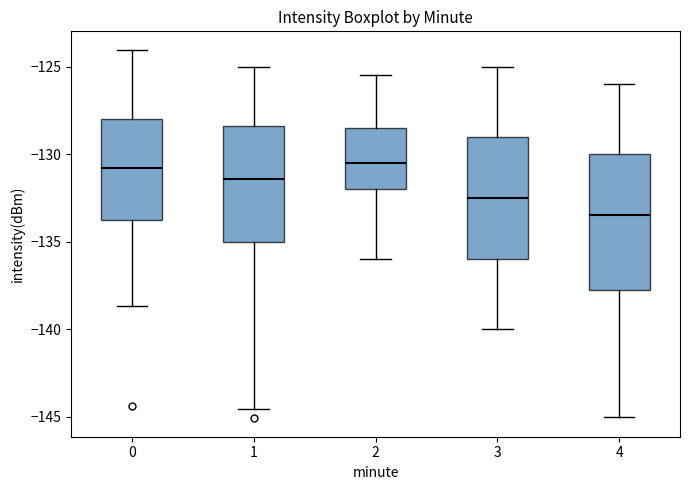

Reading left to right, read every box against the y-axis: the position of its median line, the range the box covers, and the ends of its whiskers. The values are not printed on the chart, so give them approximately, as read against the axis.

0: median -131.0, box -133.5 to -128.0, whiskers -138.5 to -124.0
1: median -131.5, box -135.0 to -128.5, whiskers -144.5 to -125.0
2: median -130.5, box -132.0 to -128.5, whiskers -136.0 to -125.5
3: median -132.5, box -136.0 to -129.0, whiskers -140.0 to -125.0
4: median -133.5, box -137.5 to -130.0, whiskers -145.0 to -126.0